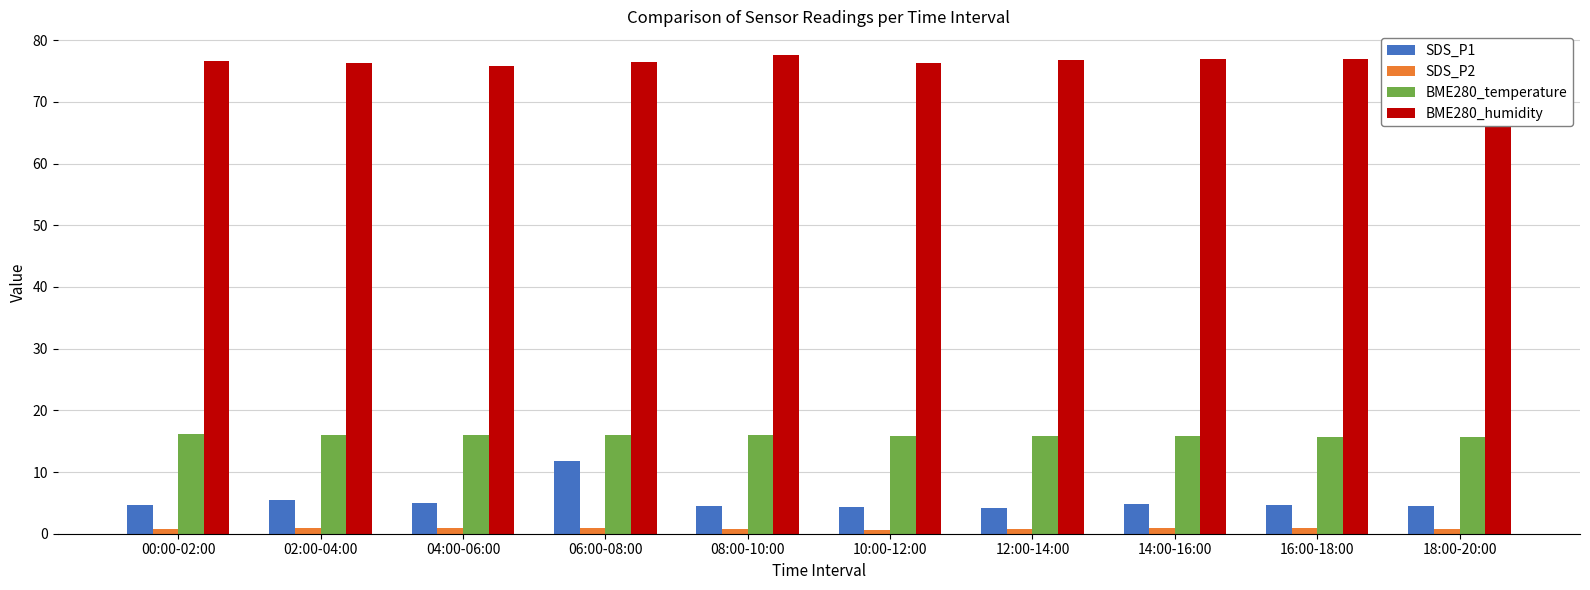

Which series has the largest range (max minus min)?

SDS_P1